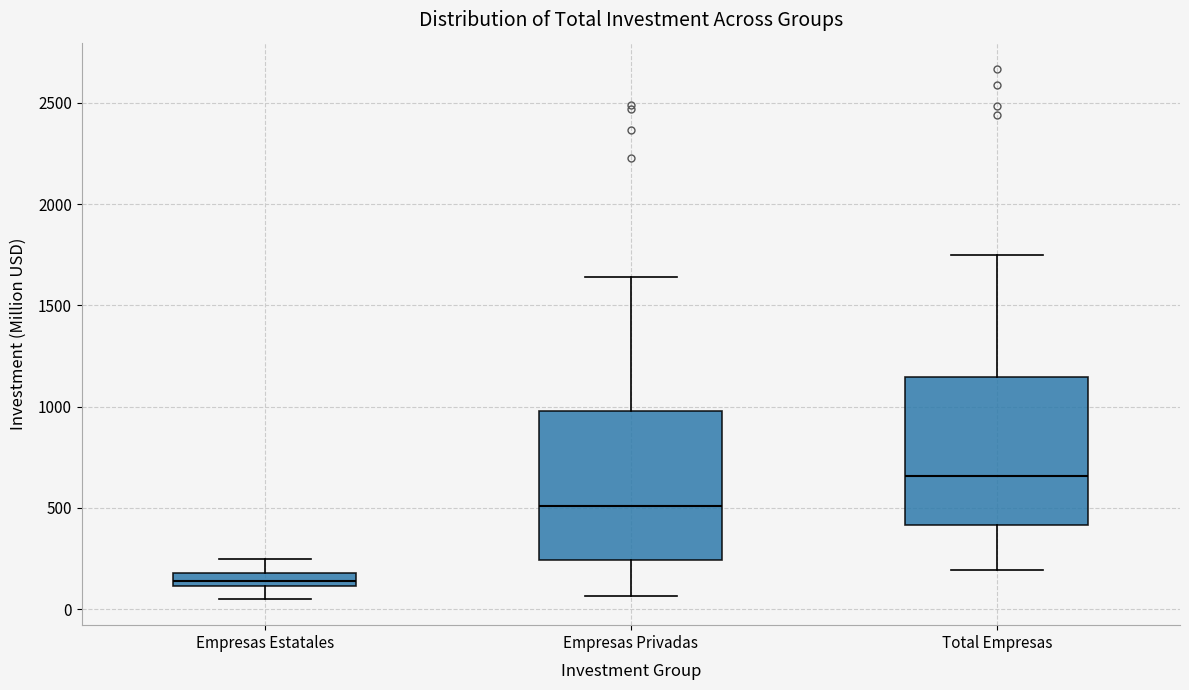

Where is the lower edge of the box for Total Empresas on the y-axis? The values are not printed on the chart, so give them approximately, as read against the axis.

400